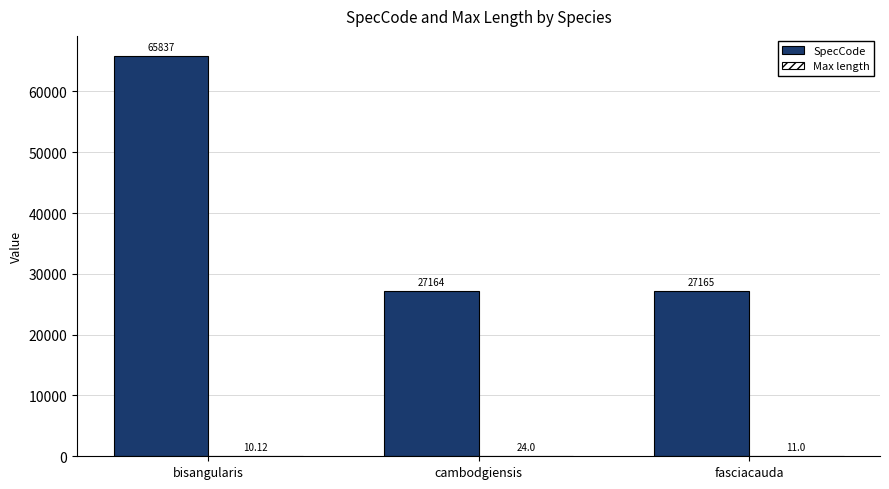

What is the sum of the SpecCode values at cambodgiensis and fasciacauda?

54329.0